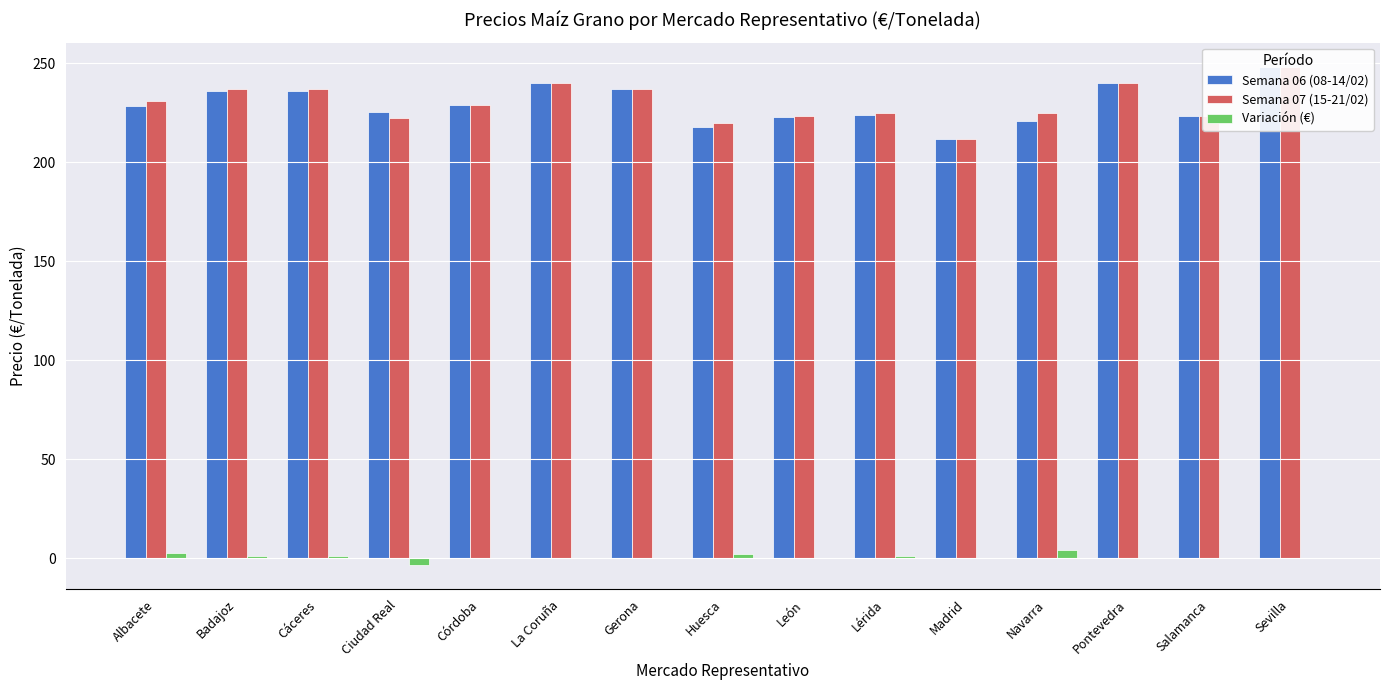

Which series has the widest spread of values?

Semana 06 (08-14/02)